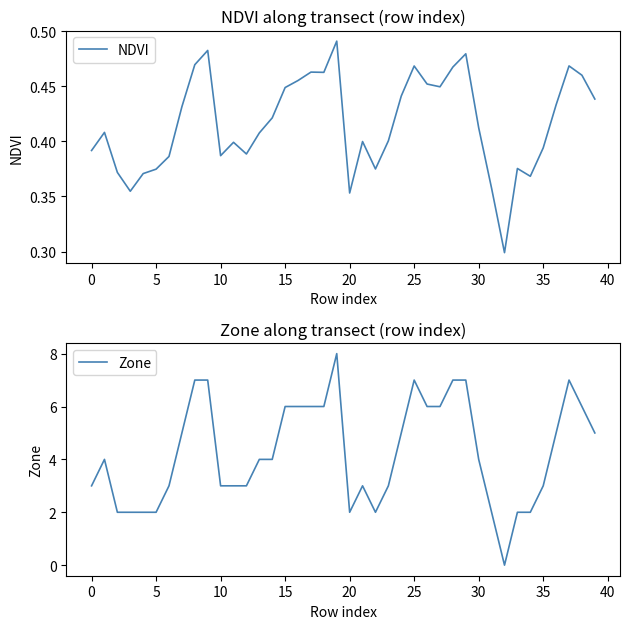

What are all the series names shown in the legend?

NDVI, Zone